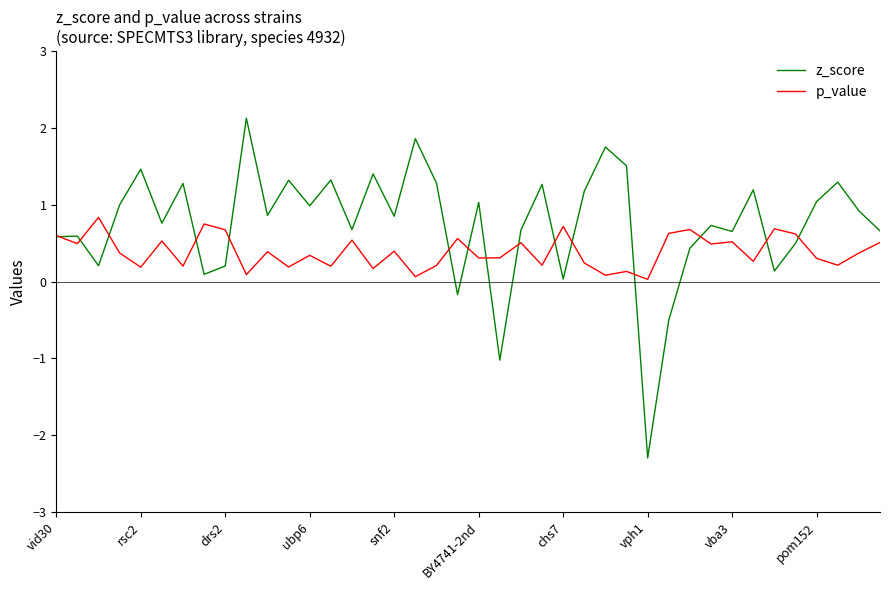

List the series in order of their overall mean, lowest first.

p_value, z_score